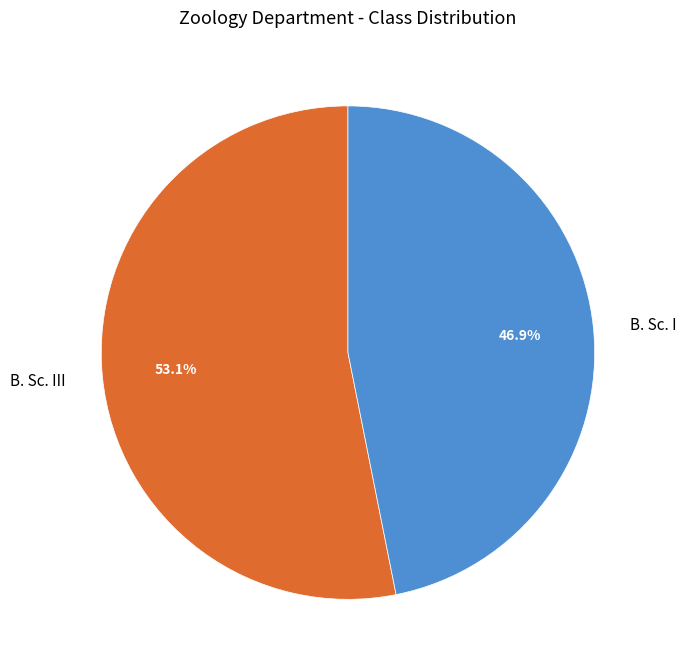

Is it true that B. Sc. I is 47% of the pie?

True